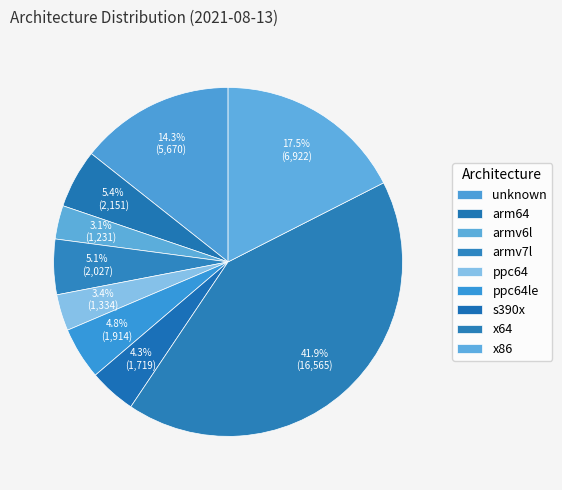

Count the number of slices in the pie.

9